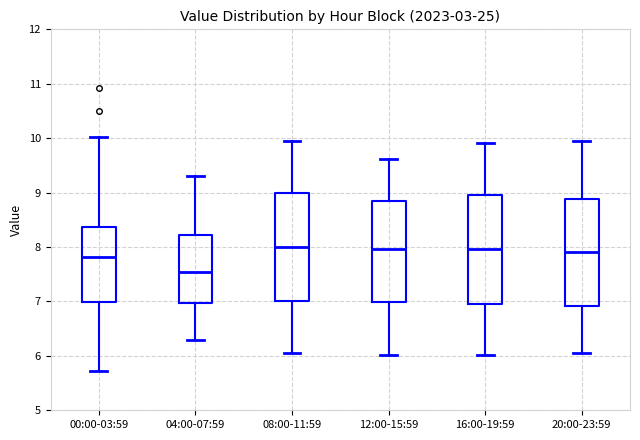

Reading left to right, transcribe this box plot: for each box, give where its median line is, the range the box spans, and where its two whiskers end, as read against the y-axis. The values are not printed on the chart, so give them approximately, as read against the axis.

00:00-03:59: median 7.8, box 7.0 to 8.4, whiskers 5.7 to 10.0
04:00-07:59: median 7.6, box 7.0 to 8.2, whiskers 6.3 to 9.3
08:00-11:59: median 8.0, box 7.0 to 9.0, whiskers 6.1 to 10.0
12:00-15:59: median 8.0, box 7.0 to 8.8, whiskers 6.0 to 9.6
16:00-19:59: median 8.0, box 7.0 to 9.0, whiskers 6.0 to 9.9
20:00-23:59: median 7.9, box 6.9 to 8.9, whiskers 6.1 to 10.0